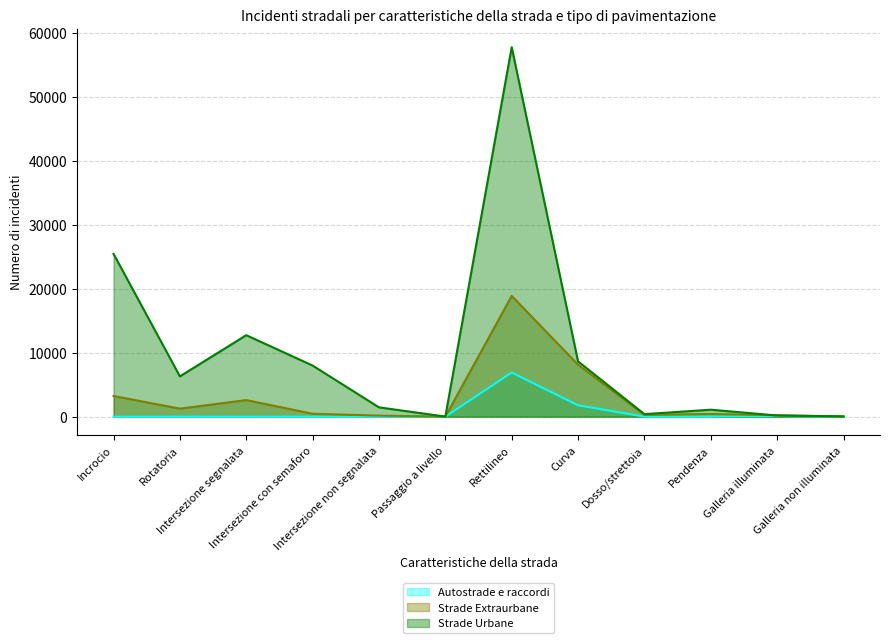

What is the maximum value shown in the chart?

57708